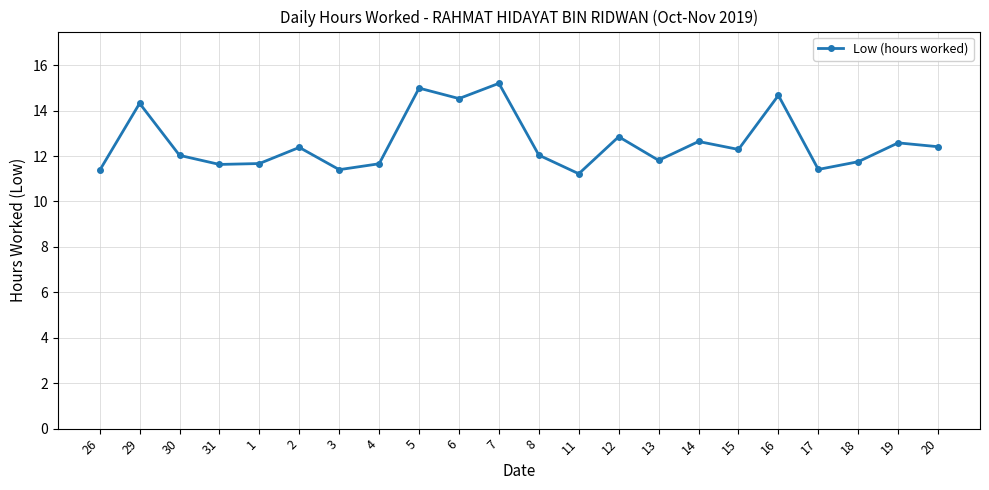

How many points are higher than both their immediate neighbors (excluding endpoints)?

8